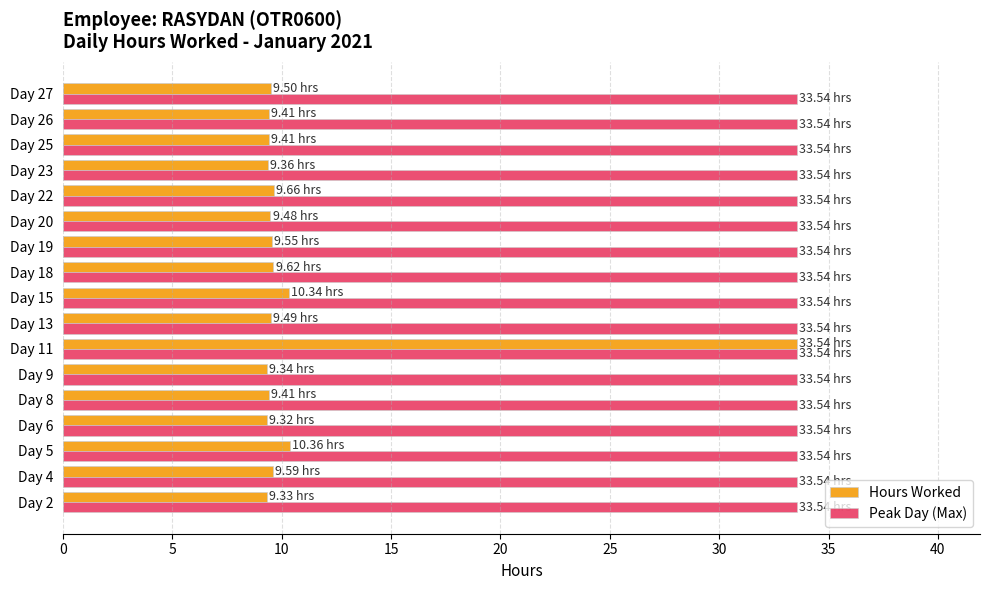

What is the sum of all Peak Day (Max) values?

570.2